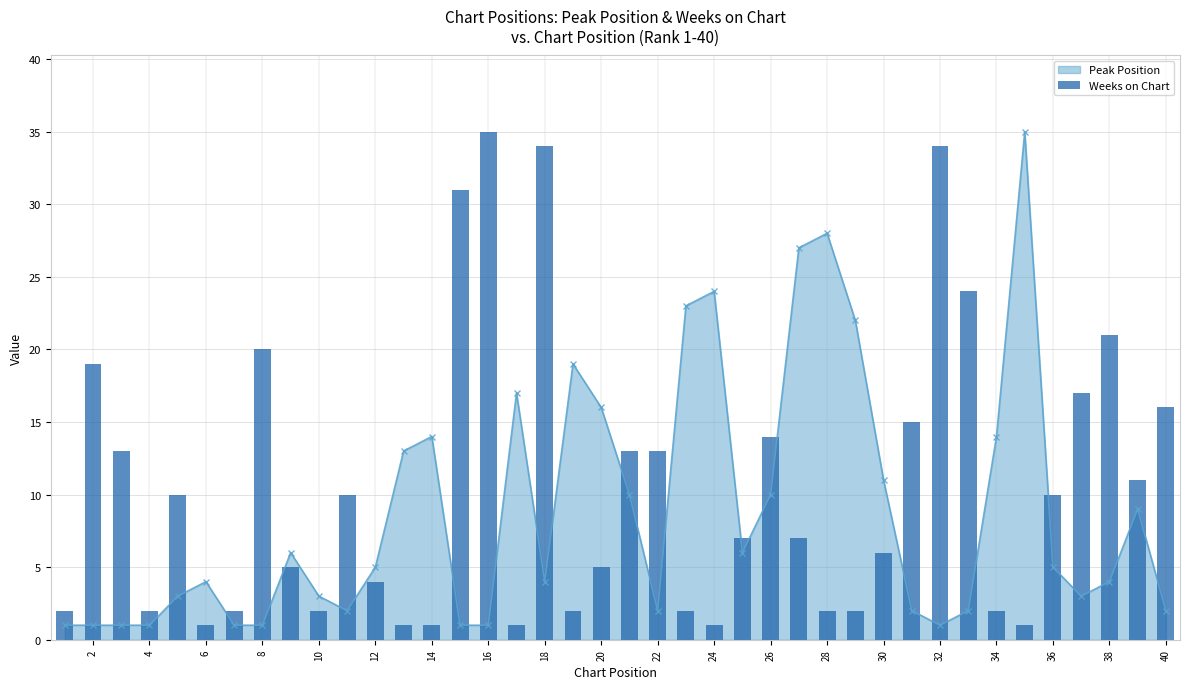

What is the highest value of the Peak Position series?

35